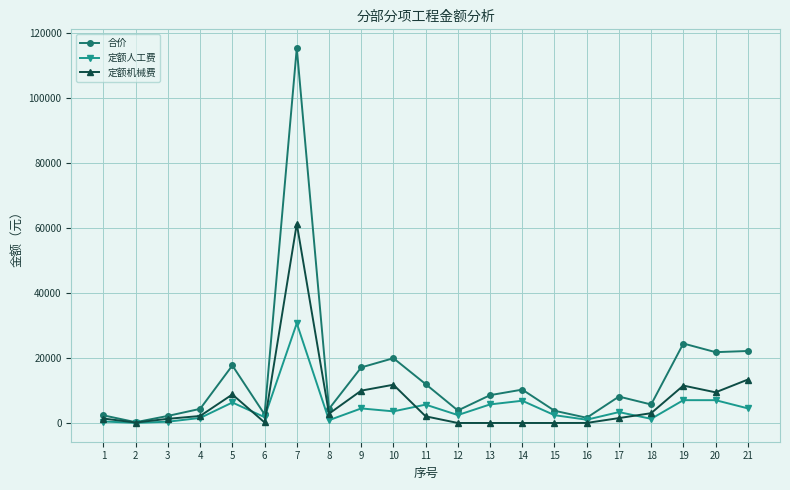

Which series has the widest spread of values?

合价